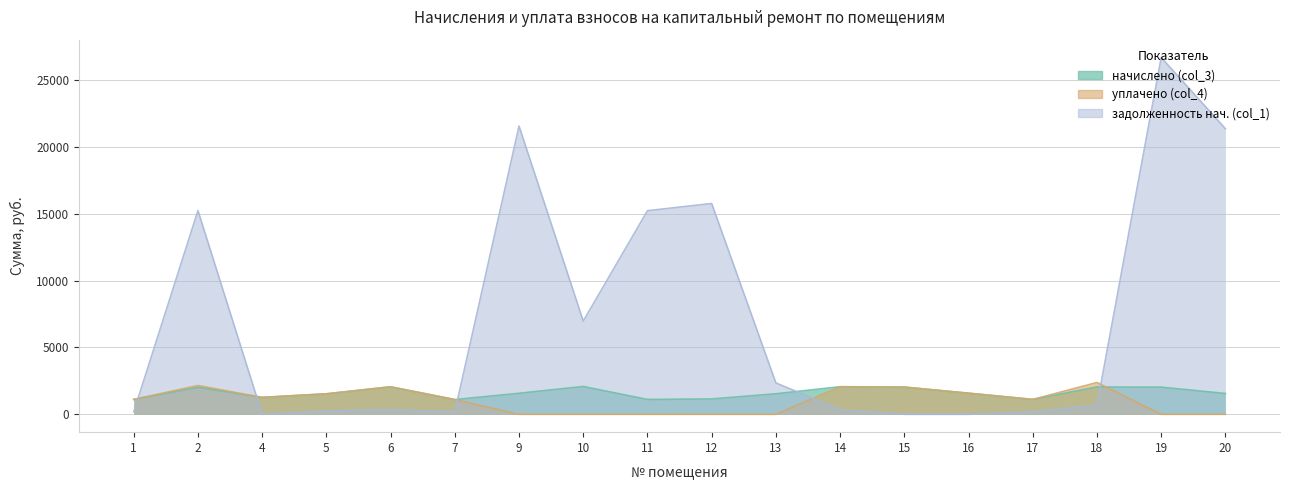

Which series ends up on top after the final intersection of задолженность нач. (col_1) and начислено (col_3)?

задолженность нач. (col_1)